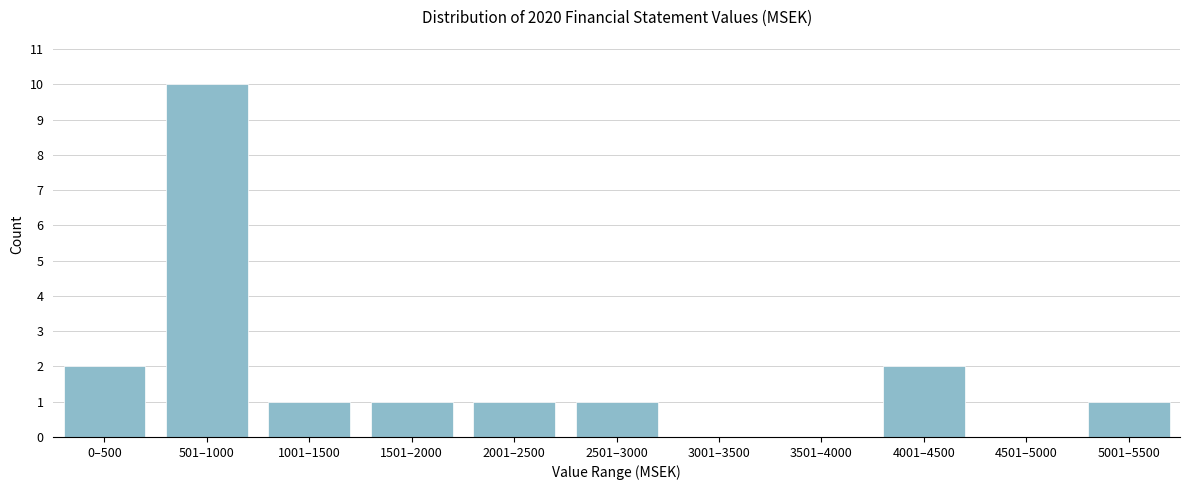

Reading left to right, extract all data points from this chart.

0–500=2	501–1000=10	1001–1500=1	1501–2000=1	2001–2500=1	2501–3000=1	3001–3500=0	3501–4000=0	4001–4500=2	4501–5000=0	5001–5500=1